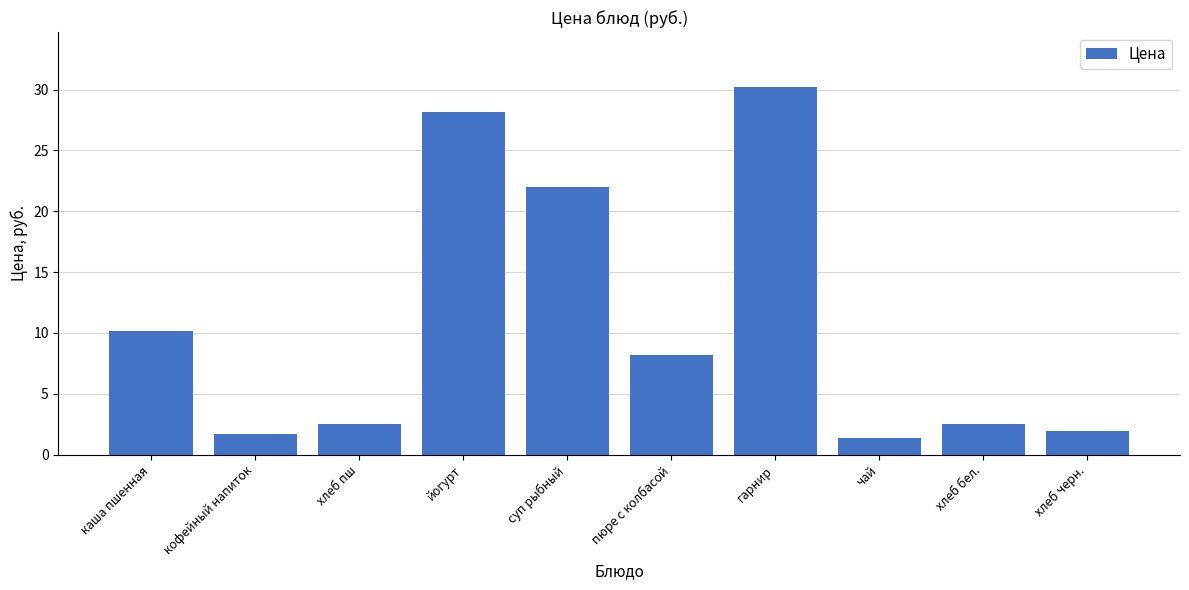

What is the approximate value at хлеб пш?

2.5